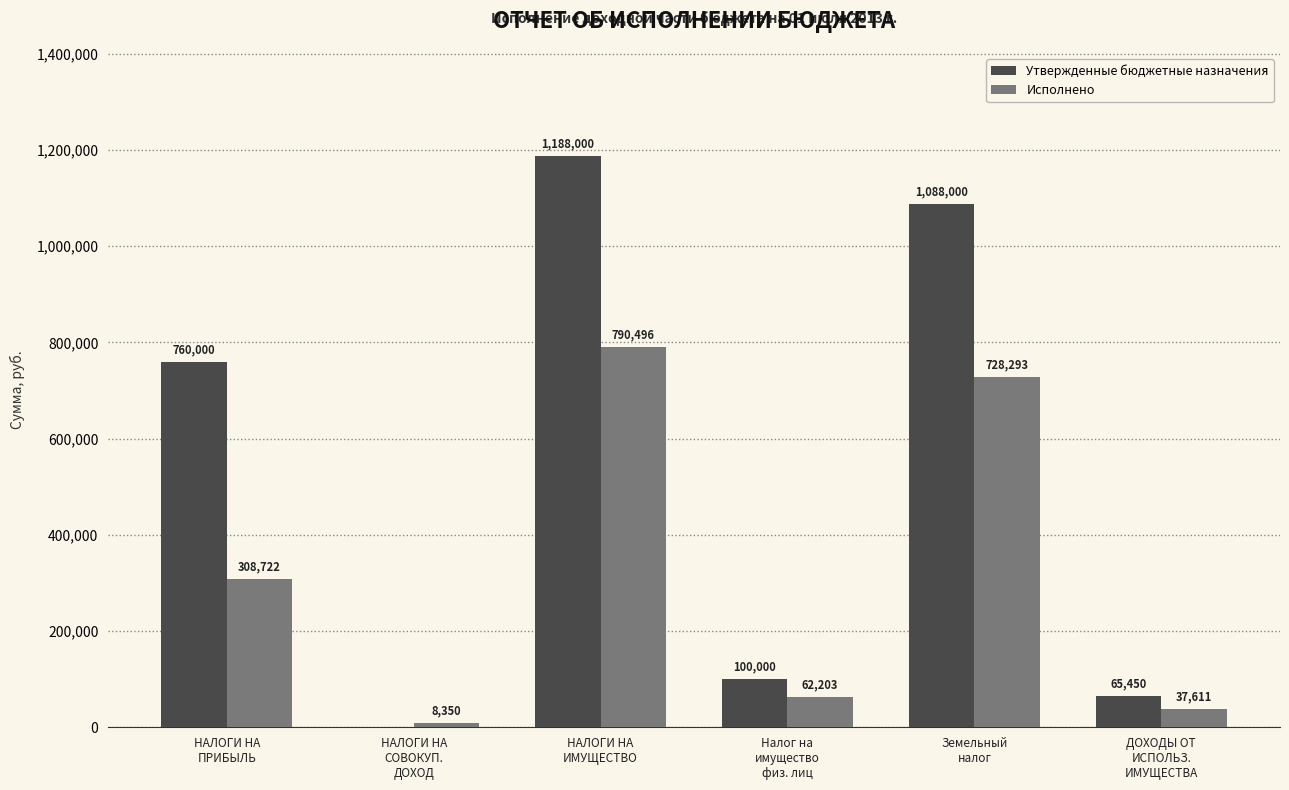

How many distinct data groups are displayed?

2